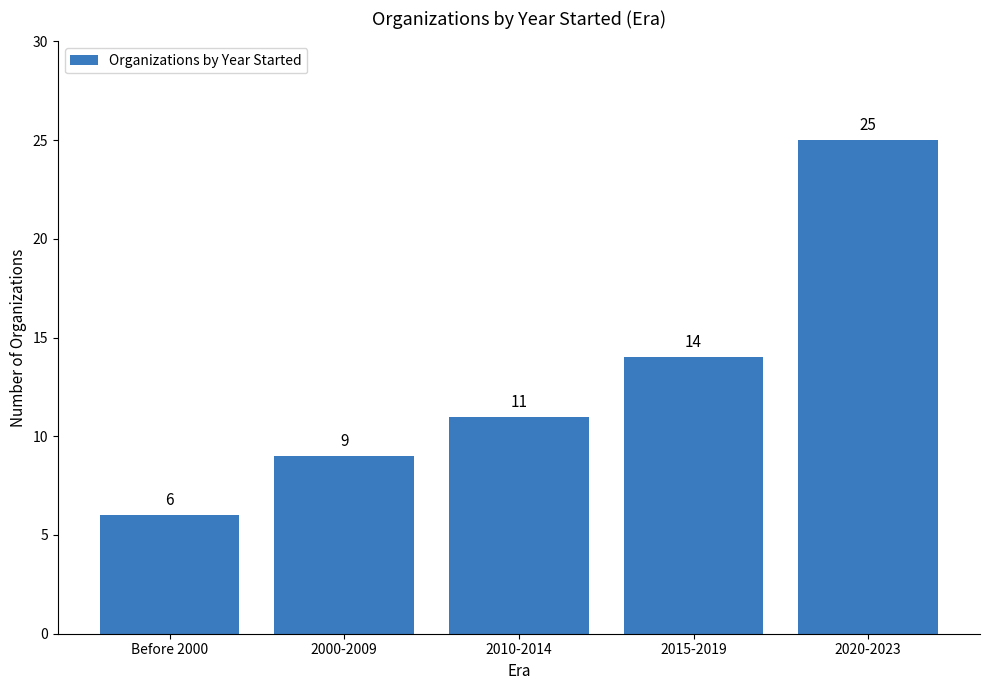

Rank the categories by value from highest to lowest.

2020-2023, 2015-2019, 2010-2014, 2000-2009, Before 2000